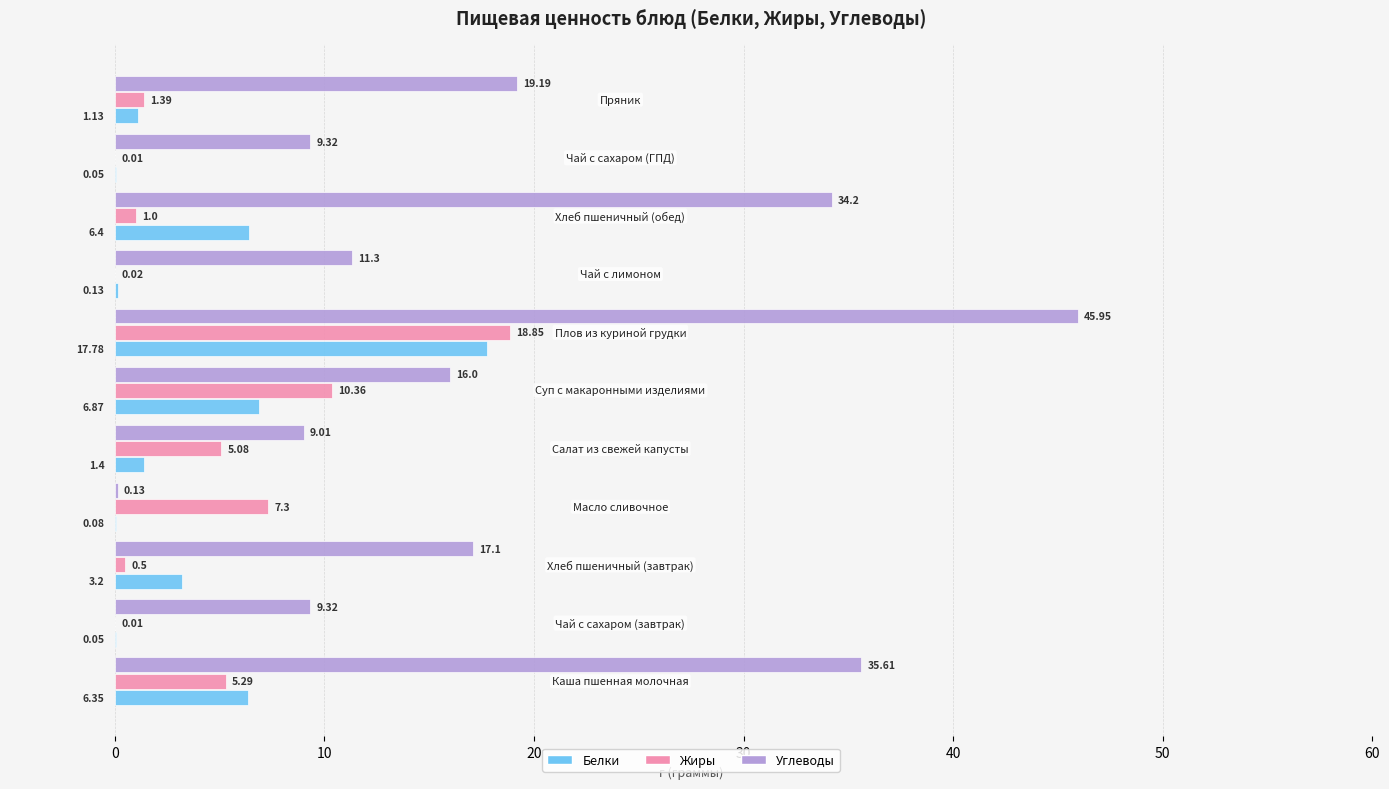

Which series has the largest total across all categories?

Углеводы